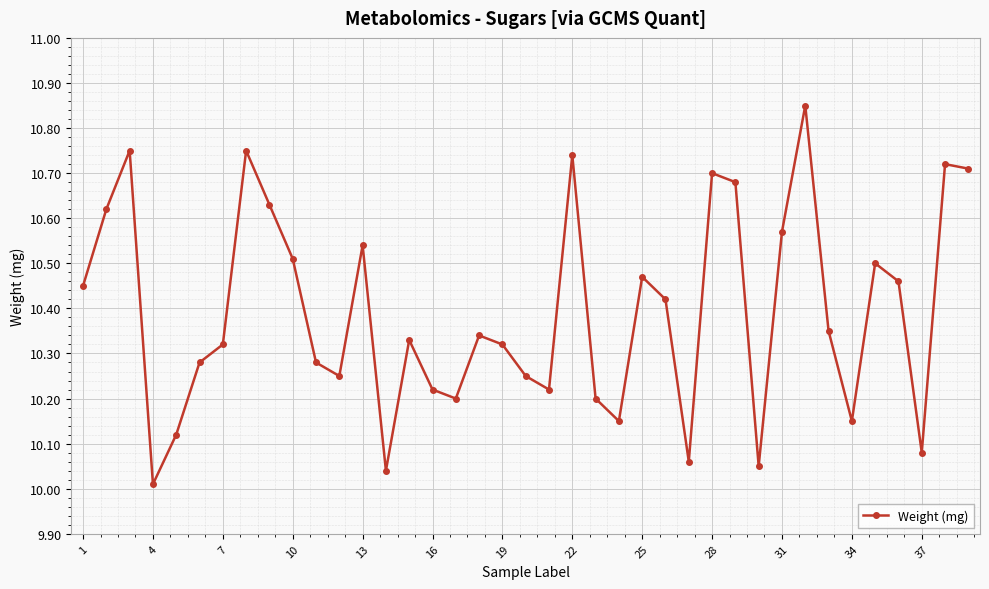

How many points are lower than both their immediate neighbors (excluding endpoints)?

10